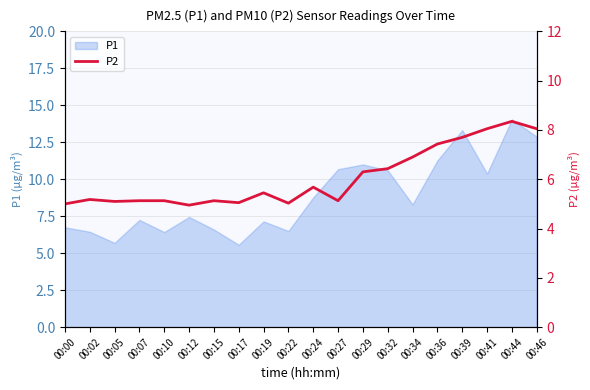

The P1 series shows 4.4 at 00:07. True or false?

False